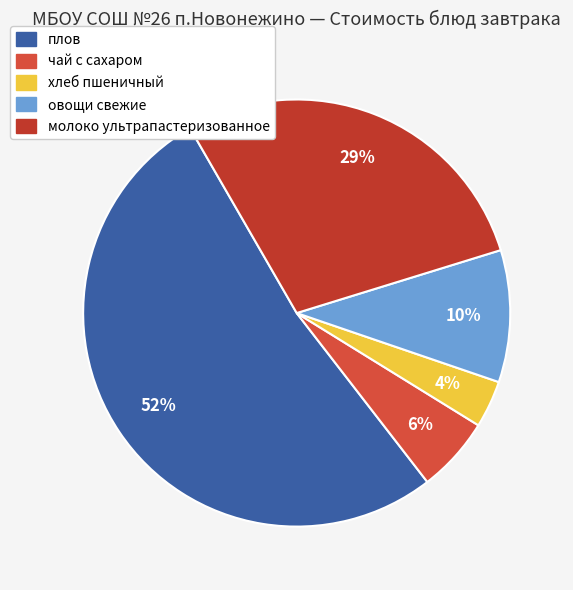

To the nearest percent, what is the combined percentage of чай с сахаром and овощи свежие?

16%